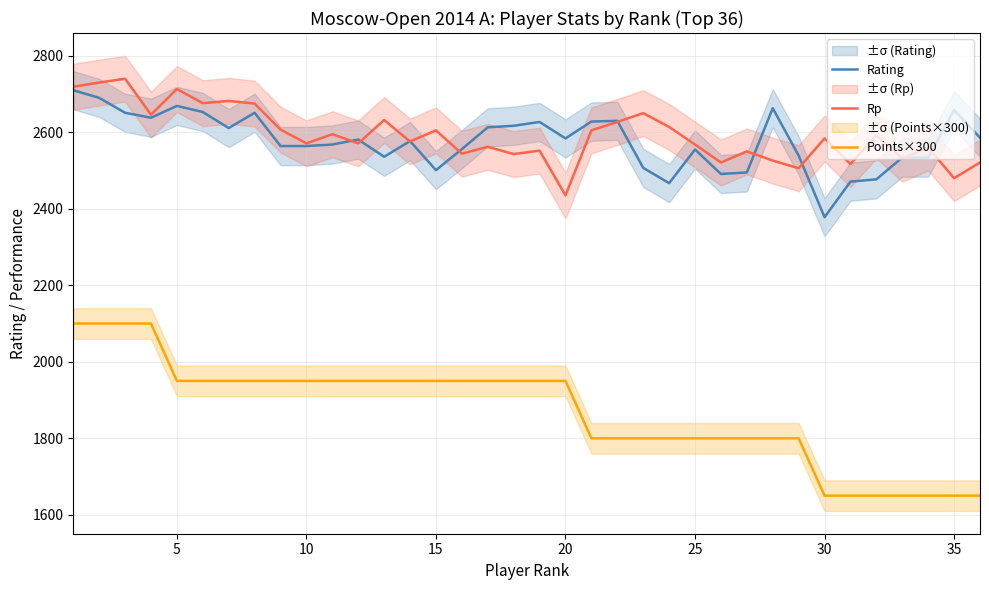

What is the lowest value of the Rating series?

2378